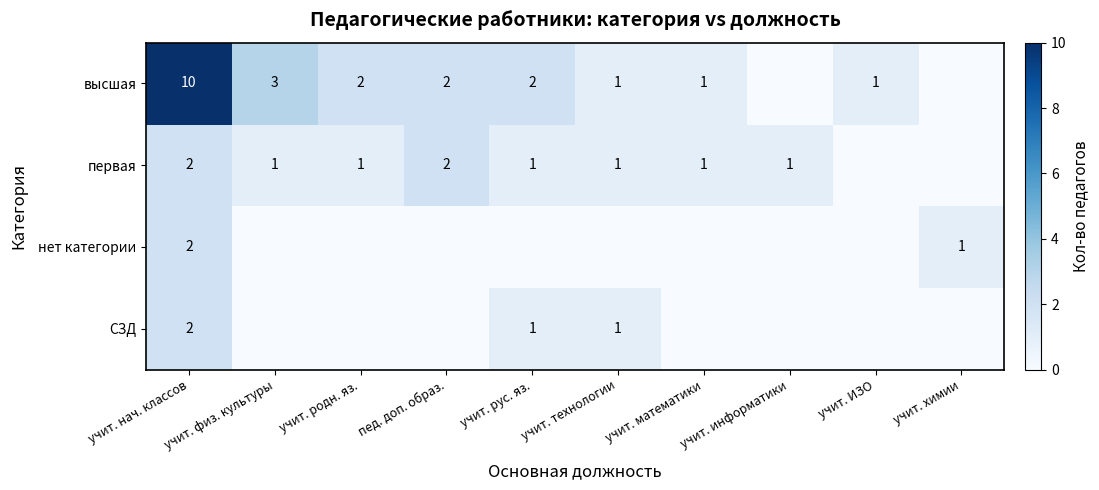

Is the value of СЗД at учит. рус. яз. greater than the value of высшая at учит. рус. яз.?

No